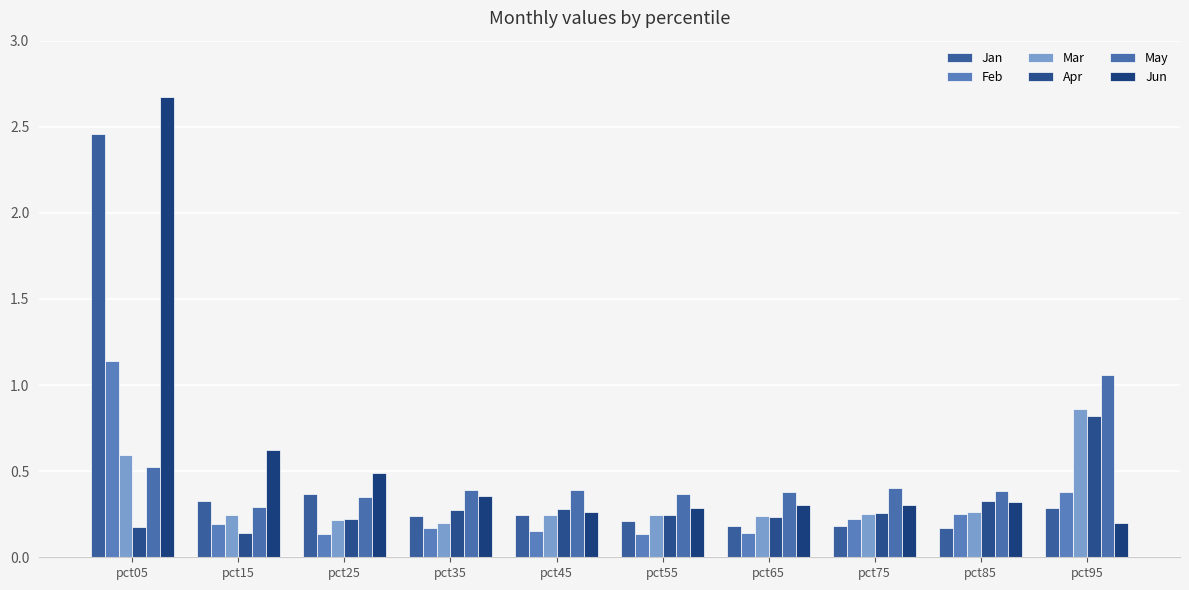

What is the value of the Jan bar at the 6th from the left?

0.2